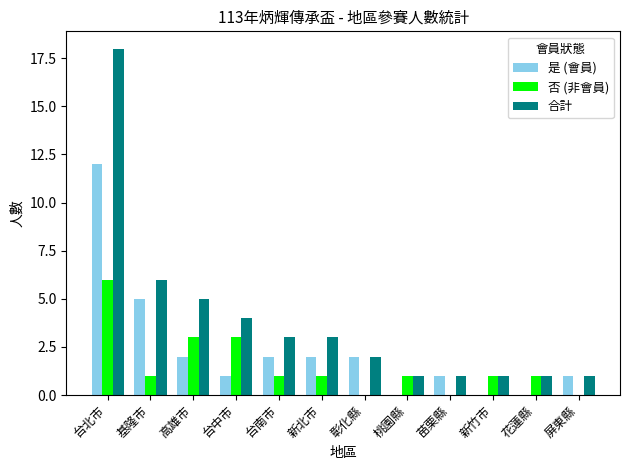

Between 台南市 and 屏東縣, which series saw the biggest shift?

合計